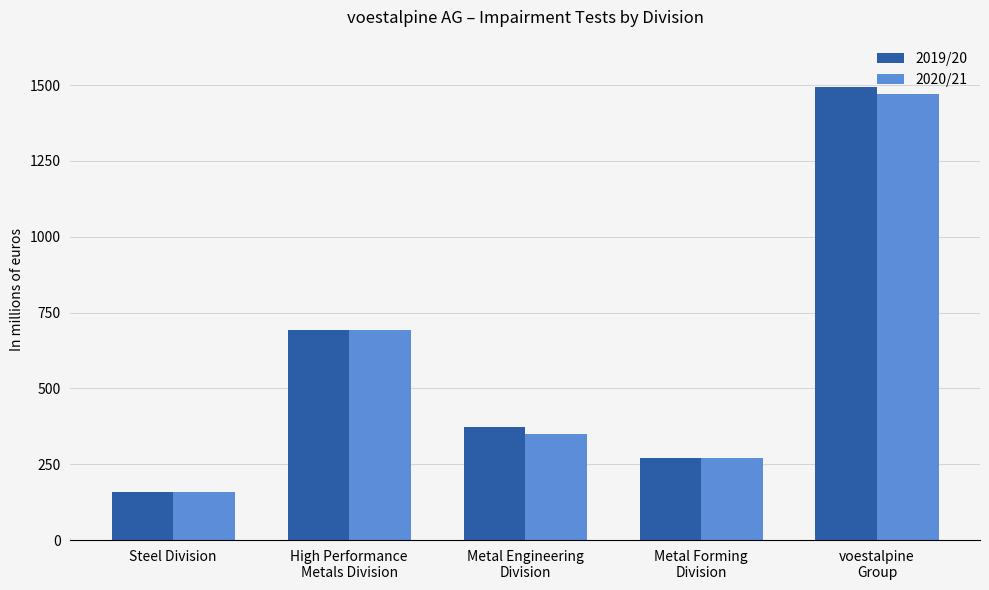

Which series changed the most between Metal Engineering
Division and voestalpine
Group?

2019/20